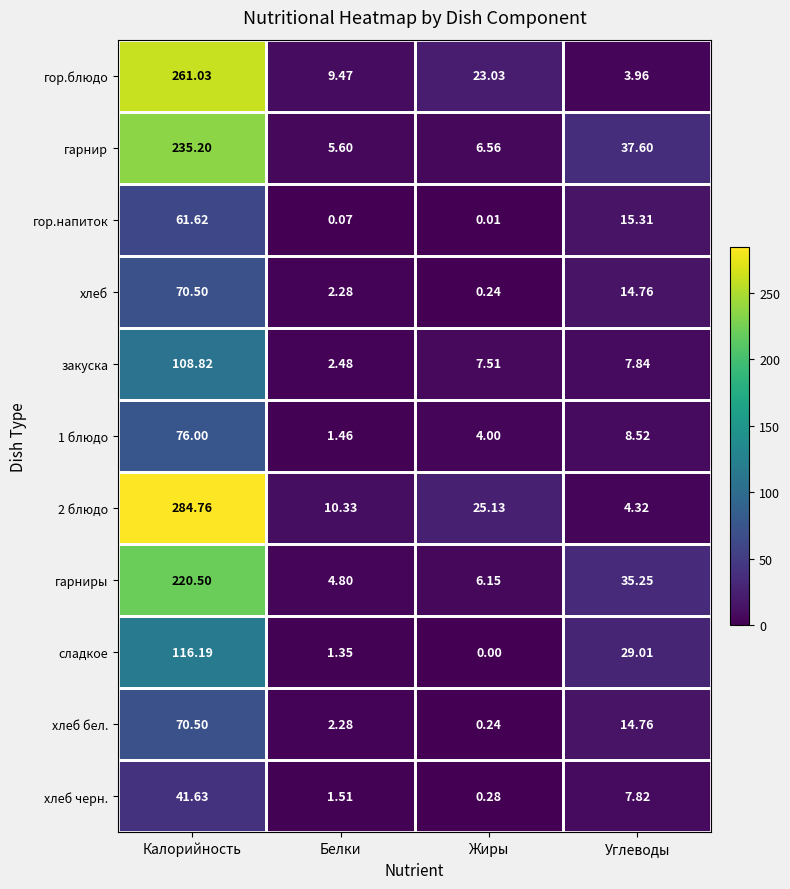

Which label corresponds to the largest value in the chart?

Калорийность